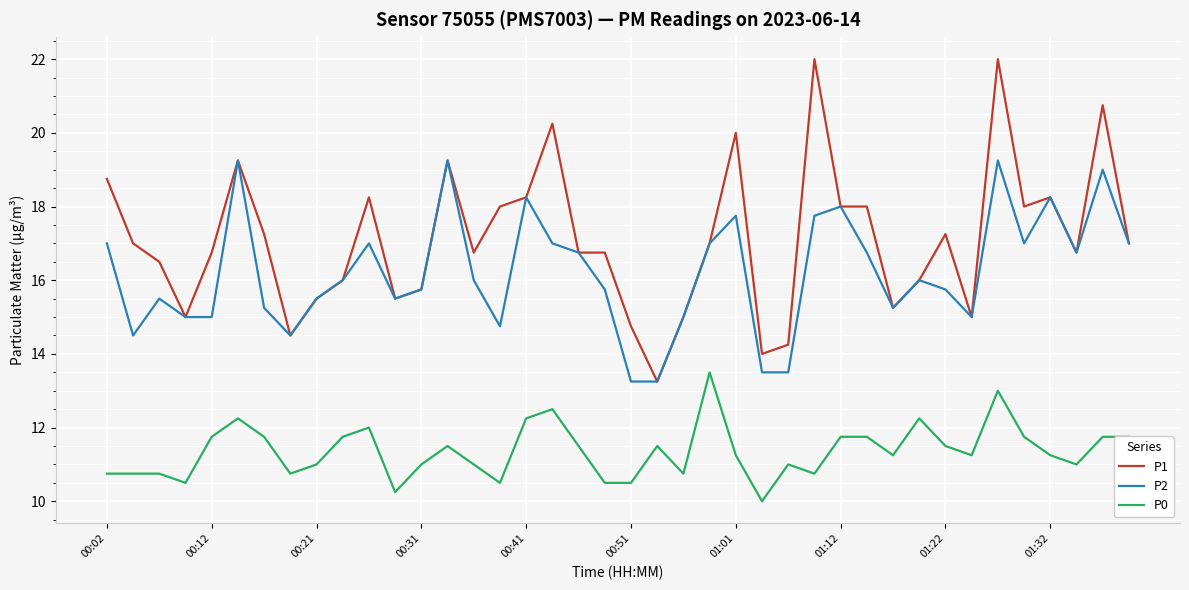

What is the lowest value of the P0 series?

10.0